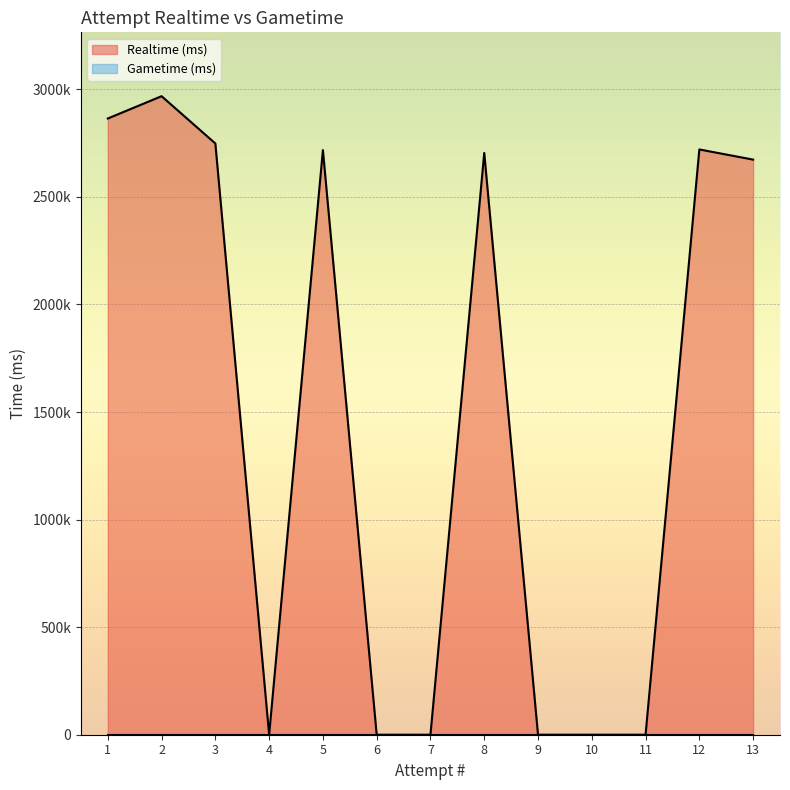

Reading right to left, what are all the values shown in this chart?

Realtime (ms): 1=2864362	2=2968106	3=2748289	4=0	5=2717550	6=0	7=0	8=2704351	9=0	10=0	11=0	12=2720542	13=2673262
Gametime (ms): 1=0	2=0	3=0	4=0	5=0	6=0	7=0	8=0	9=0	10=0	11=0	12=0	13=0